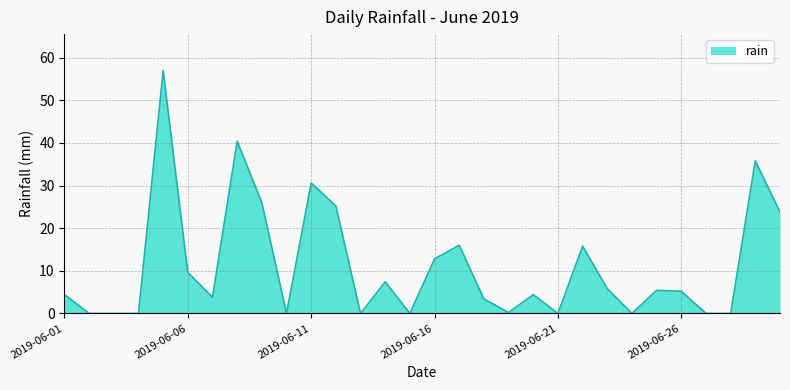

What is the maximum value shown in the chart?

57.0